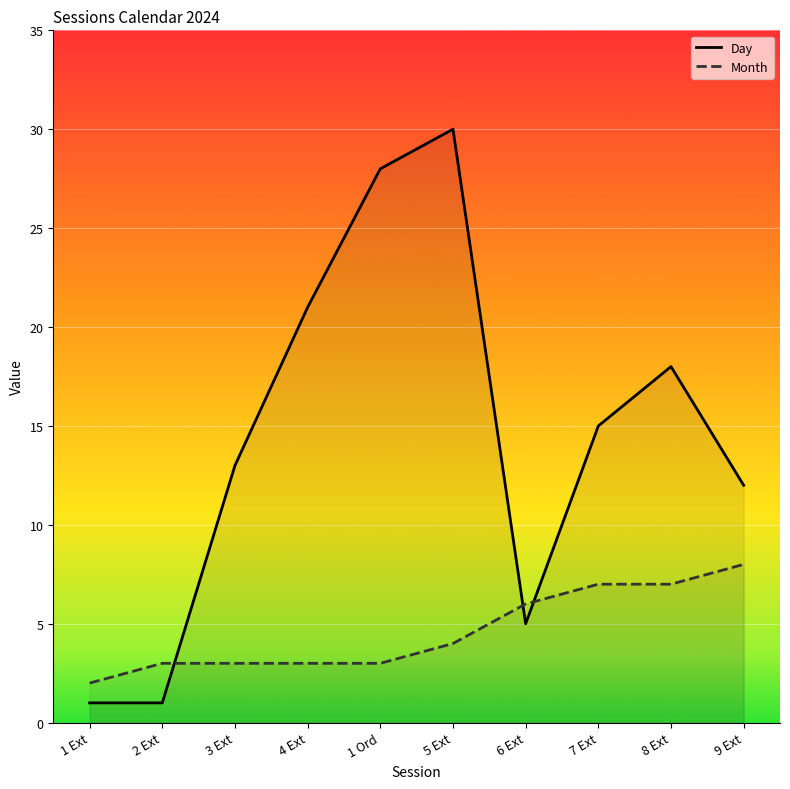

Where is the first local minimum for Day?

6 Ext